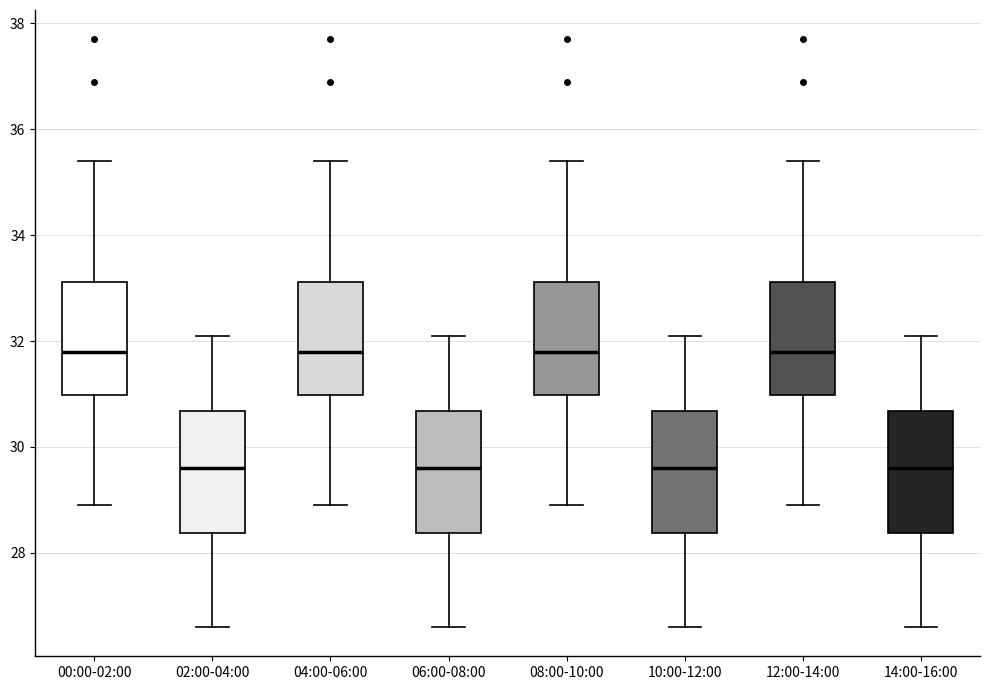

Reading left to right, read every box against the y-axis: the position of its median line, the range the box covers, and the ends of its whiskers. The values are not printed on the chart, so give them approximately, as read against the axis.

00:00-02:00: median 31.8, box 31.0 to 33.2, whiskers 29.0 to 35.4
02:00-04:00: median 29.6, box 28.4 to 30.6, whiskers 26.6 to 32.2
04:00-06:00: median 31.8, box 31.0 to 33.2, whiskers 29.0 to 35.4
06:00-08:00: median 29.6, box 28.4 to 30.6, whiskers 26.6 to 32.2
08:00-10:00: median 31.8, box 31.0 to 33.2, whiskers 29.0 to 35.4
10:00-12:00: median 29.6, box 28.4 to 30.6, whiskers 26.6 to 32.2
12:00-14:00: median 31.8, box 31.0 to 33.2, whiskers 29.0 to 35.4
14:00-16:00: median 29.6, box 28.4 to 30.6, whiskers 26.6 to 32.2